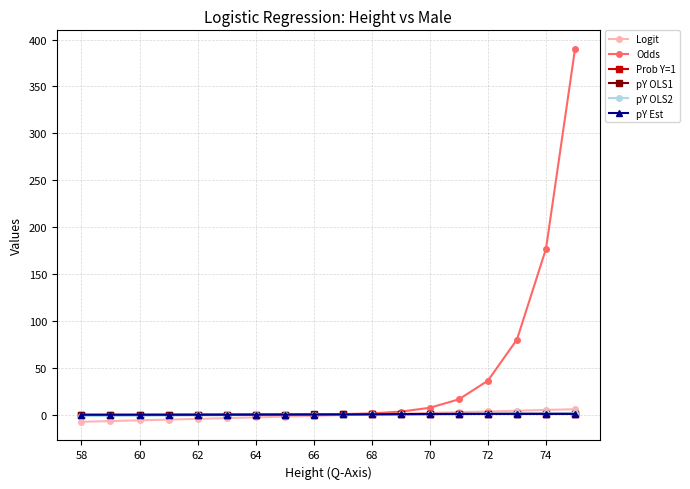

What is the greatest value displayed?

390.0